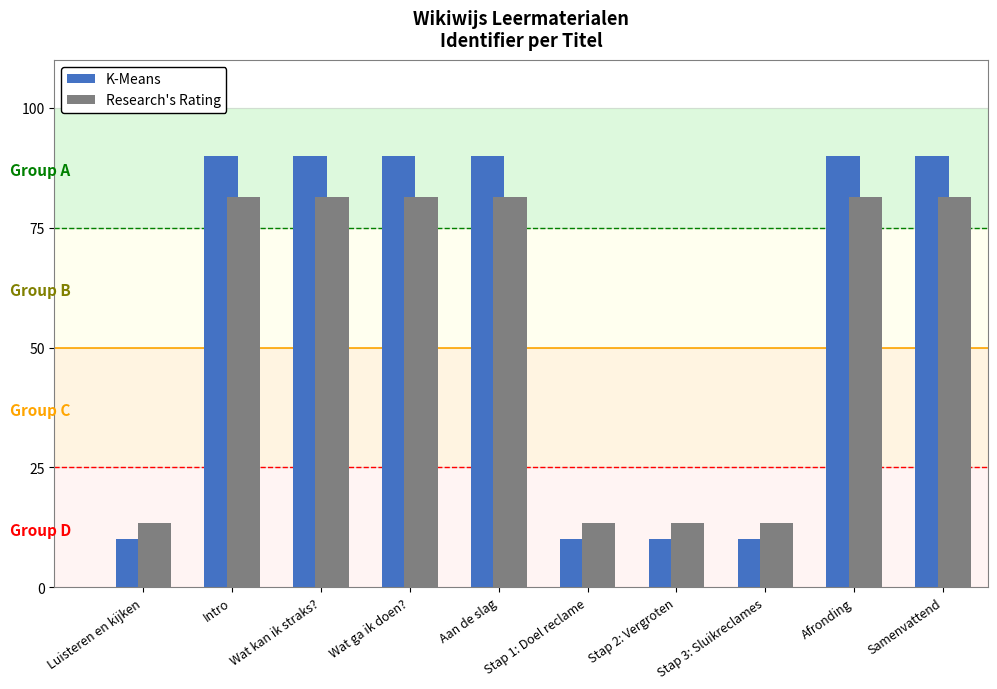

What is the greatest value displayed?

90.0